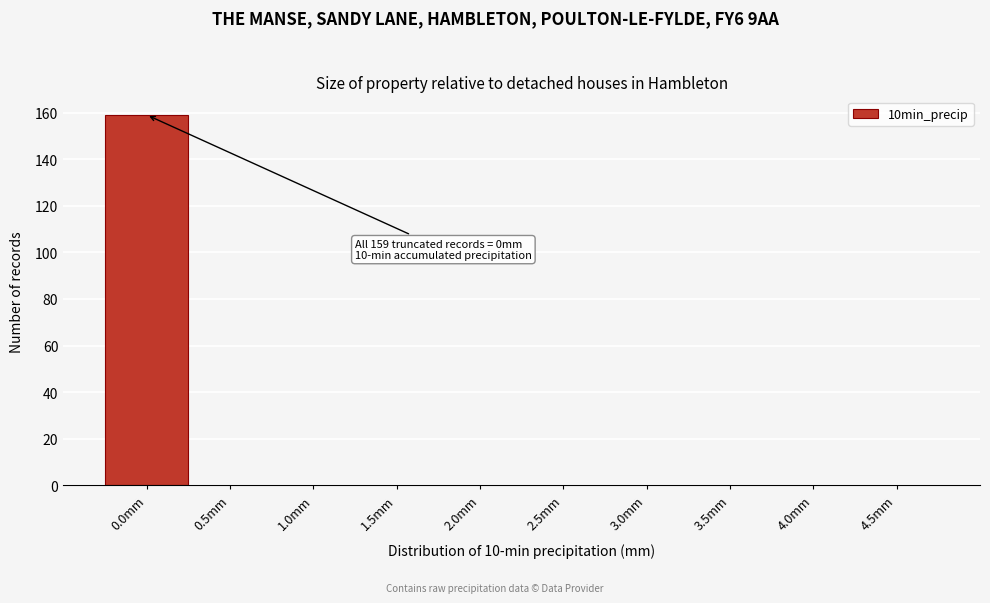

Reading left to right, extract all data points from this chart.

0.0mm=159	0.5mm=0	1.0mm=0	1.5mm=0	2.0mm=0	2.5mm=0	3.0mm=0	3.5mm=0	4.0mm=0	4.5mm=0